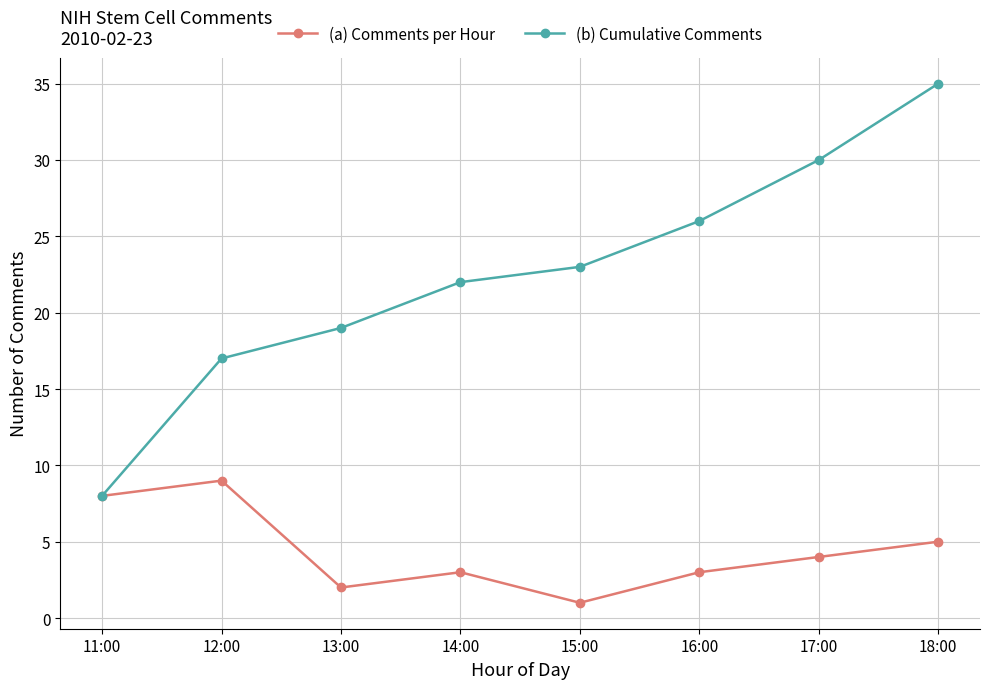

Where is (b) Cumulative Comments nearest to the value 21?

14:00